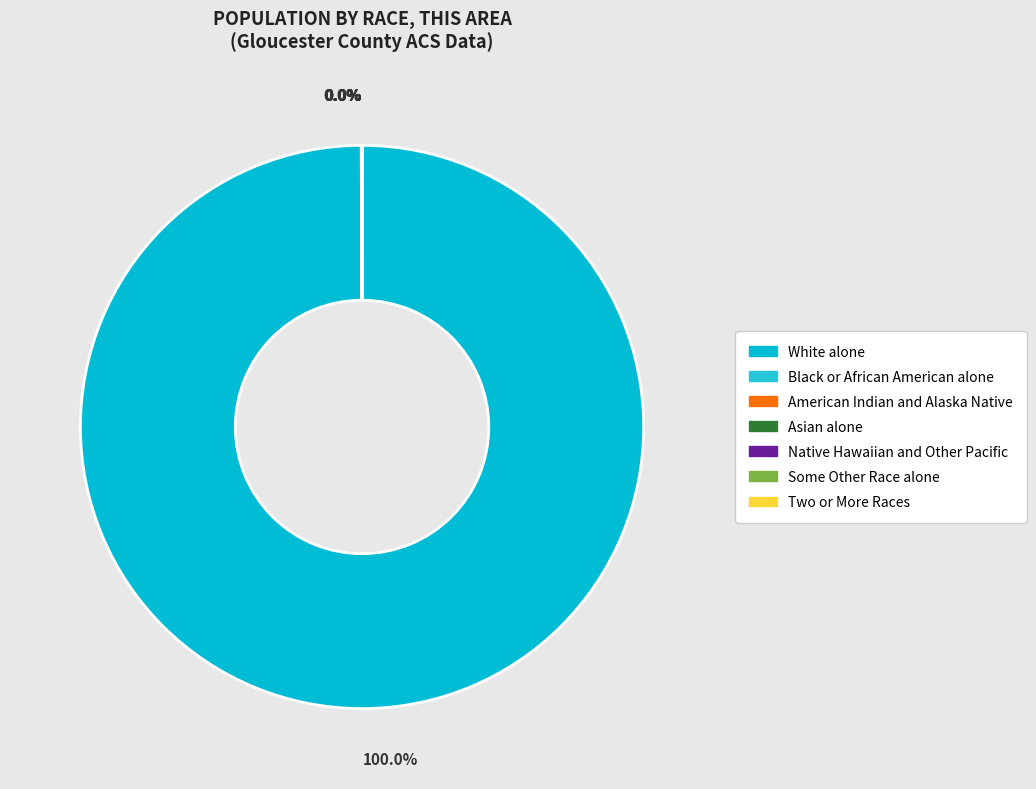

Which slice is the smallest?

Native Hawaiian and Other Pacific